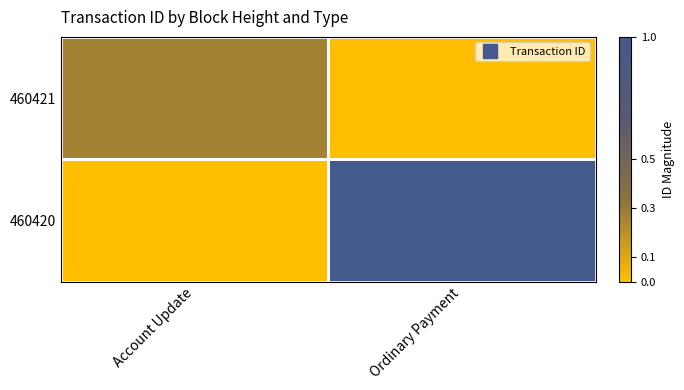

Which series has the largest total across all categories?

460420